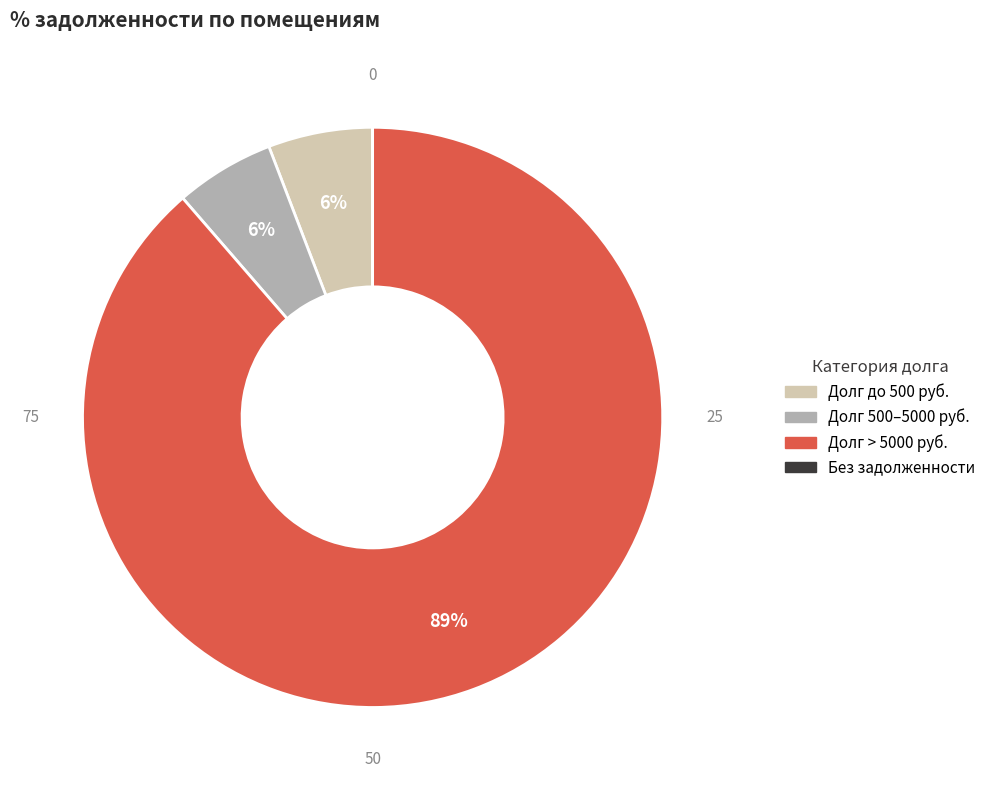

To the nearest percent, what is the average slice percentage?

25%